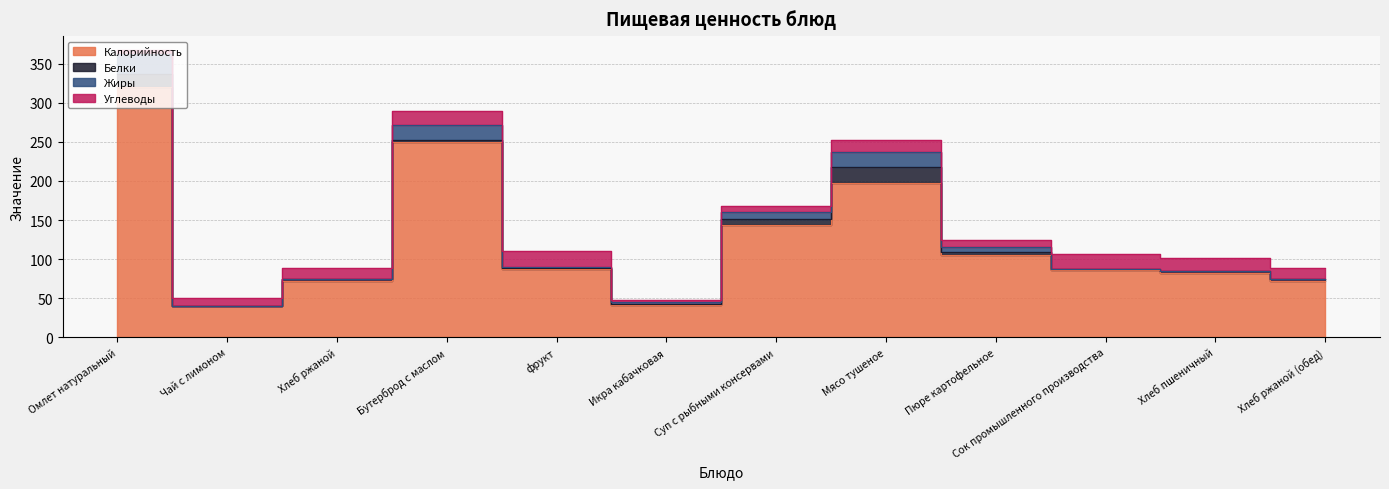

The value of Углеводы at Мясо тушеное is 16. True or false?

True